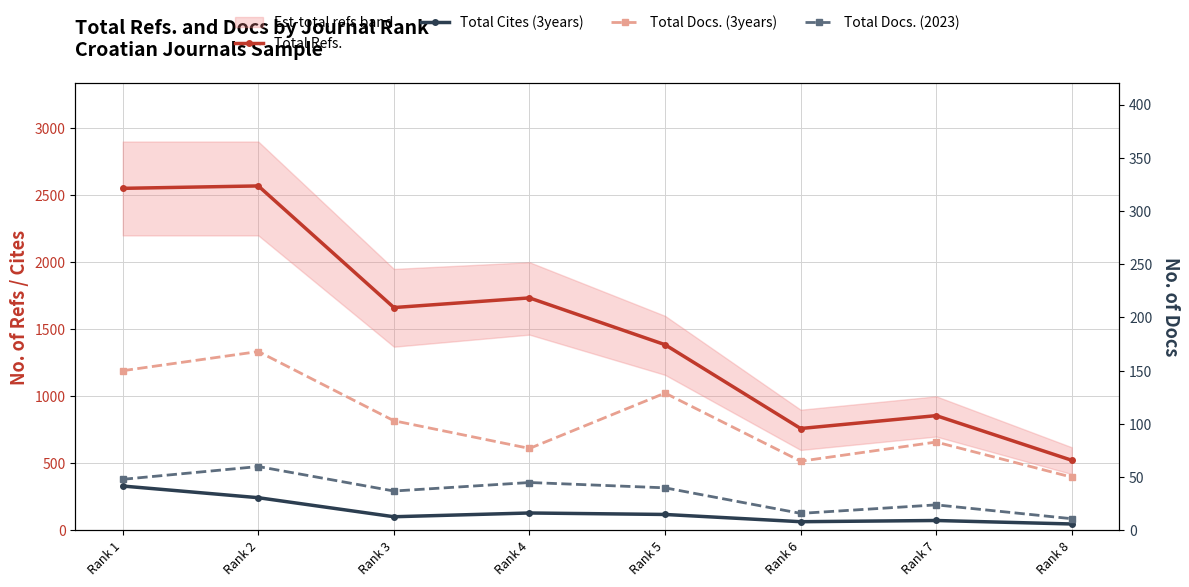

Which series has the widest spread of values?

Total Refs.